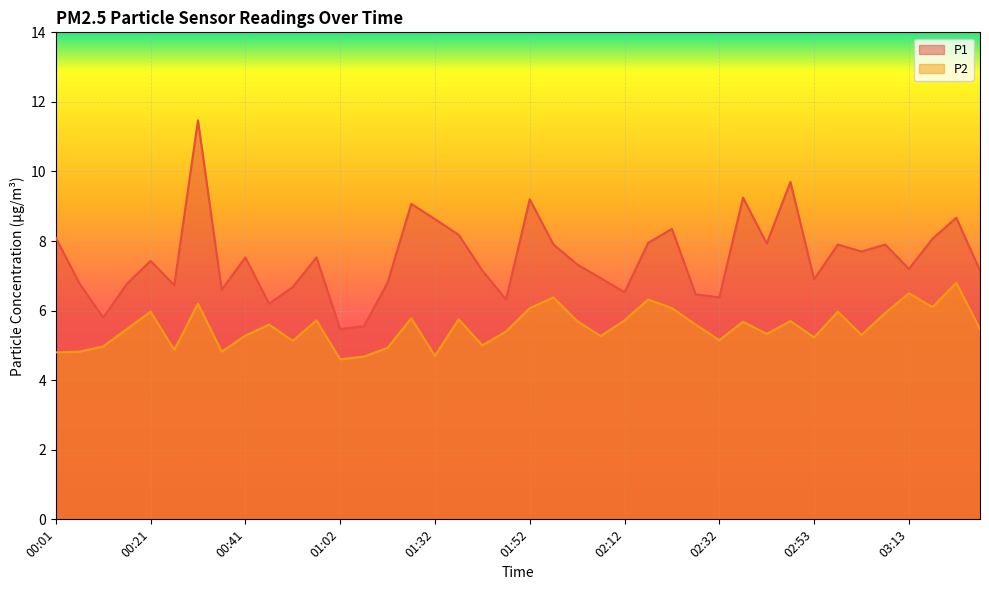

Reading left to right, transcribe all the data shown in this chart.

P1: 8.1	6.8	5.8	6.8	7.4	6.7	11.5	6.6	7.5	6.2	6.7	7.5	5.5	5.5	6.8	9.1	8.6	8.2	7.2	6.3	9.2	7.9	7.3	6.9	6.5	8.0	8.3	6.5	6.4	9.2	7.9	9.7	6.9	7.9	7.7	7.9	7.2	8.1	8.7	7.2
P2: 4.8	4.8	5.0	5.5	6.0	4.9	6.2	4.8	5.3	5.6	5.1	5.7	4.6	4.7	4.9	5.8	4.7	5.8	5.0	5.4	6.1	6.4	5.7	5.3	5.7	6.3	6.1	5.6	5.2	5.7	5.3	5.7	5.2	6.0	5.3	5.9	6.5	6.1	6.8	5.5